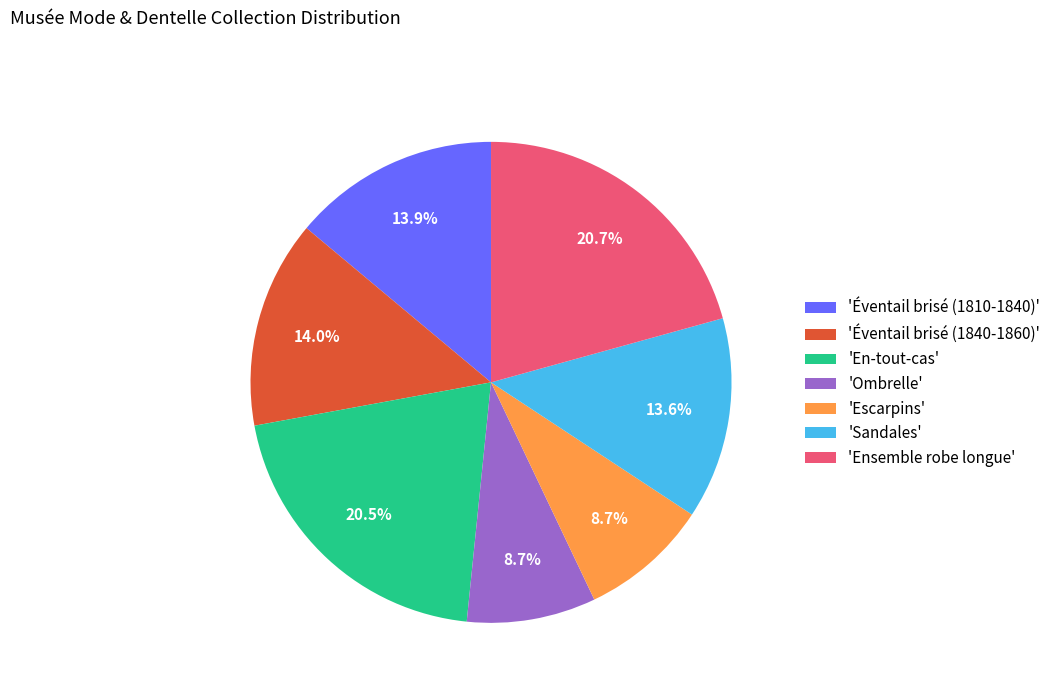

What percentage is NOT represented by 'Sandales'?

86.4%